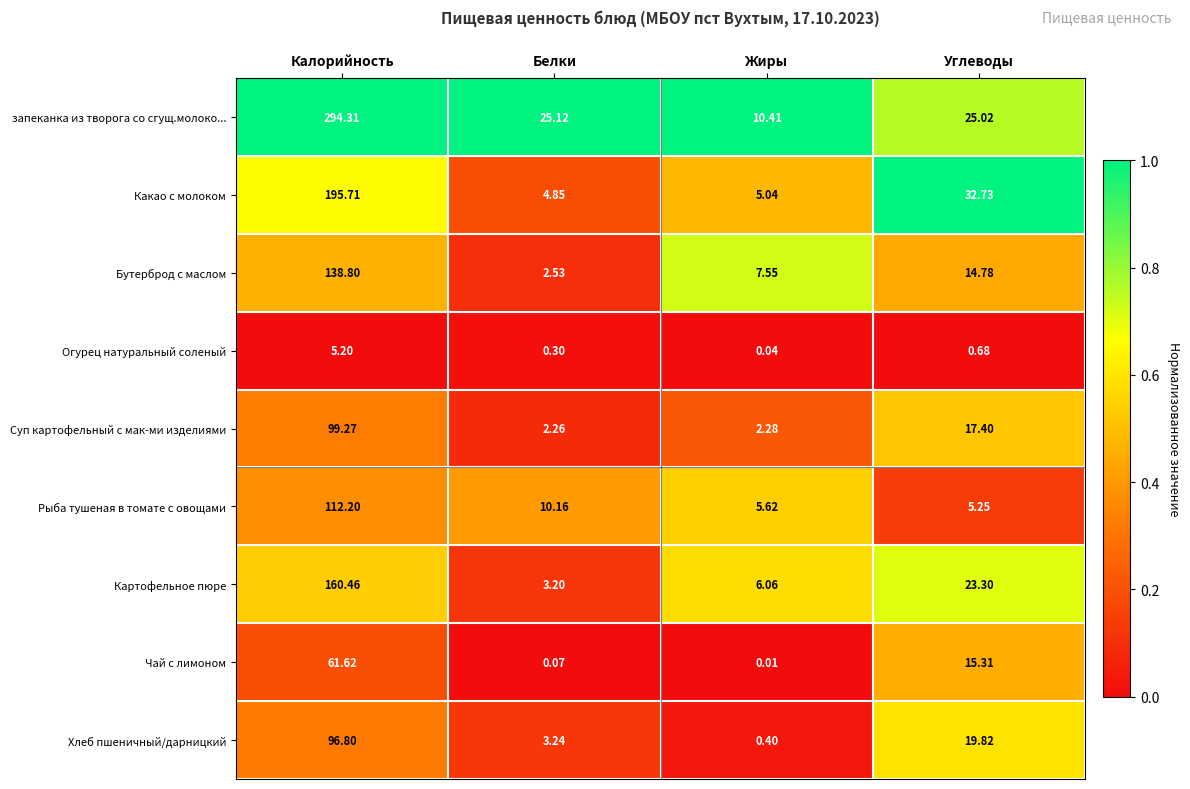

Which series changed the most between Жиры and Углеводы?

Какао с молоком